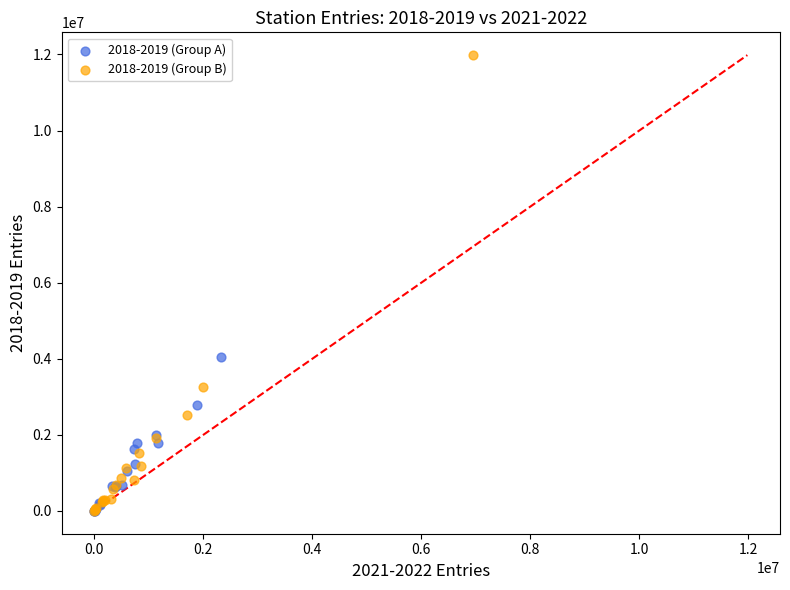

What are all the series names shown in the legend?

2018-2019 (Group A), 2018-2019 (Group B)